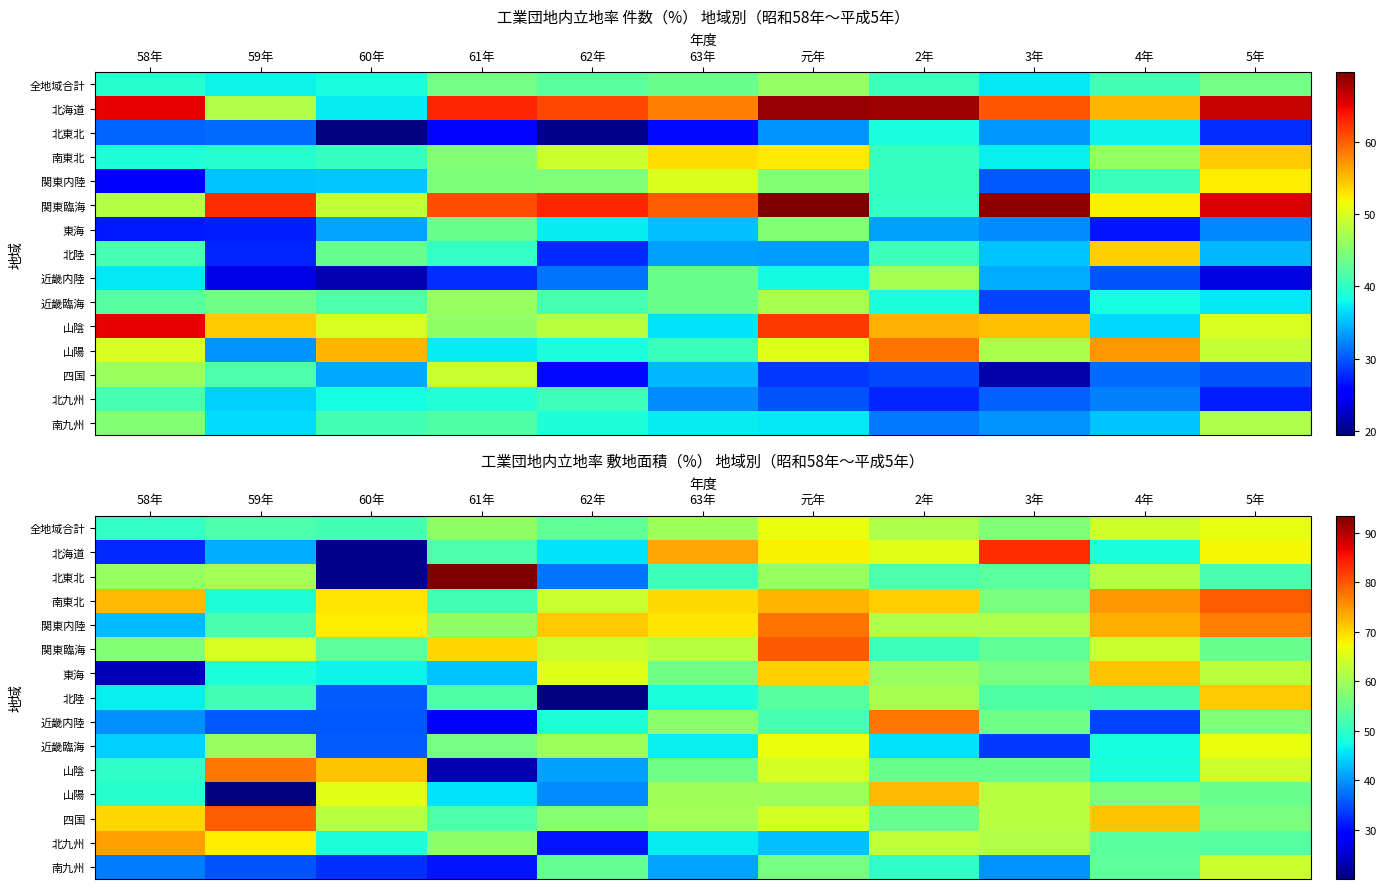

Which category has the highest value across all series?

61年